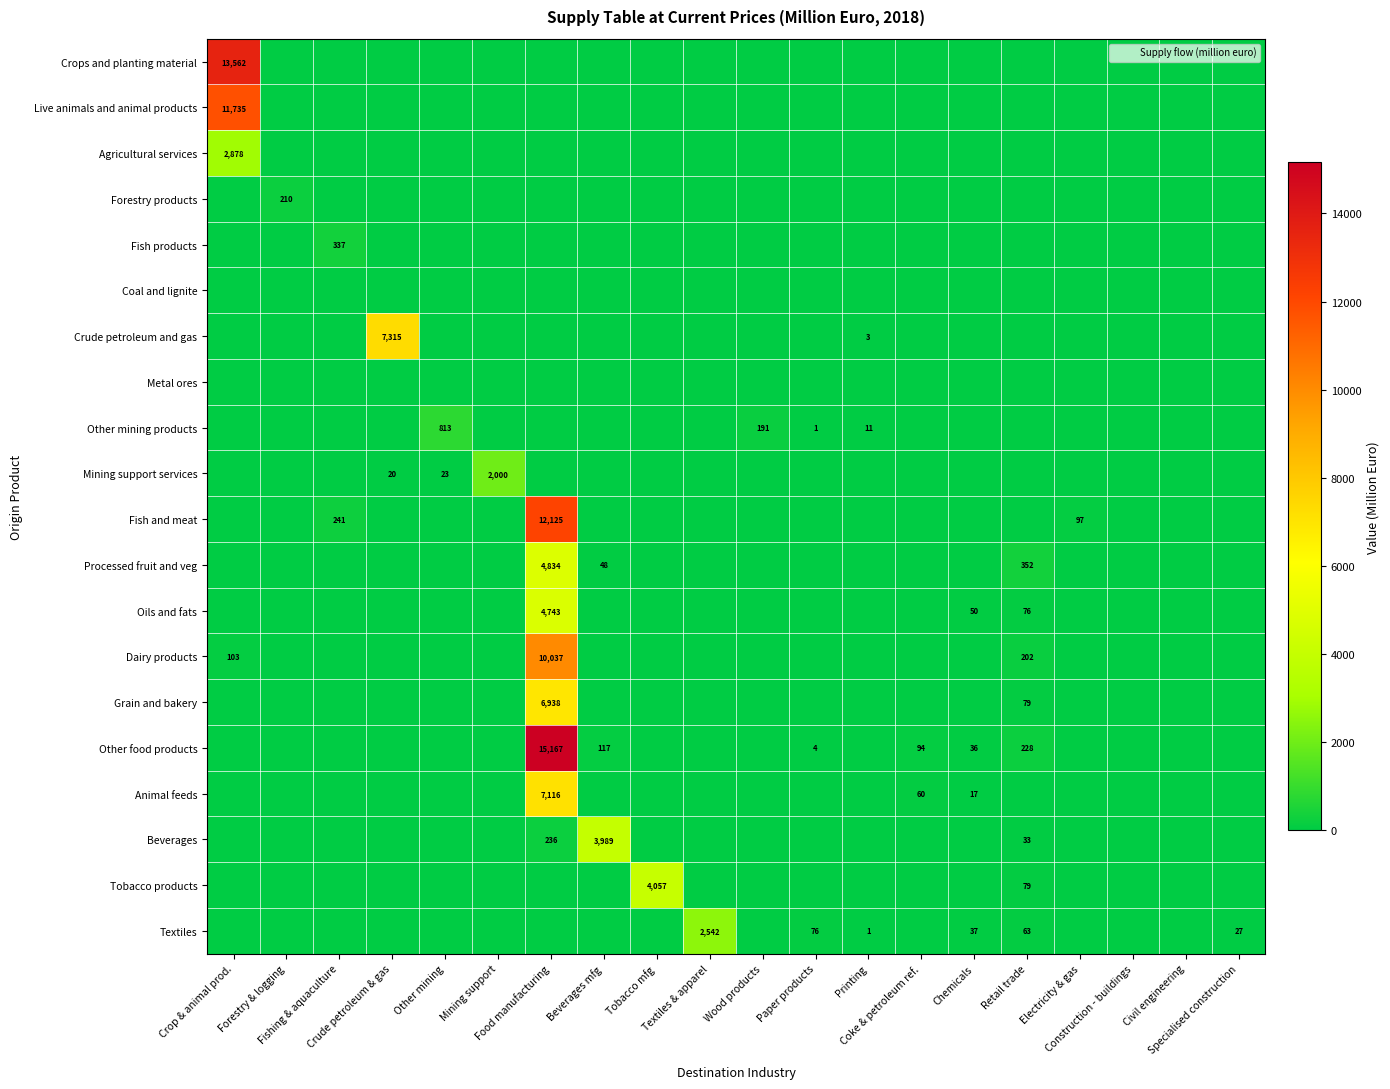

True or false: Agricultural services has a value of 0 at Other mining.

True